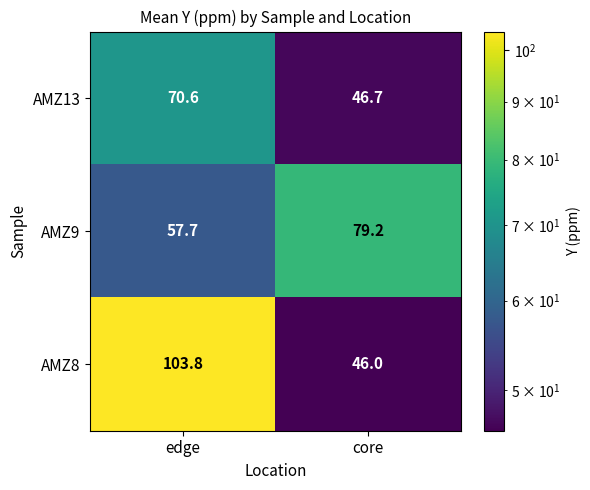

At core, list the series in order from largest to smallest.

AMZ9, AMZ13, AMZ8